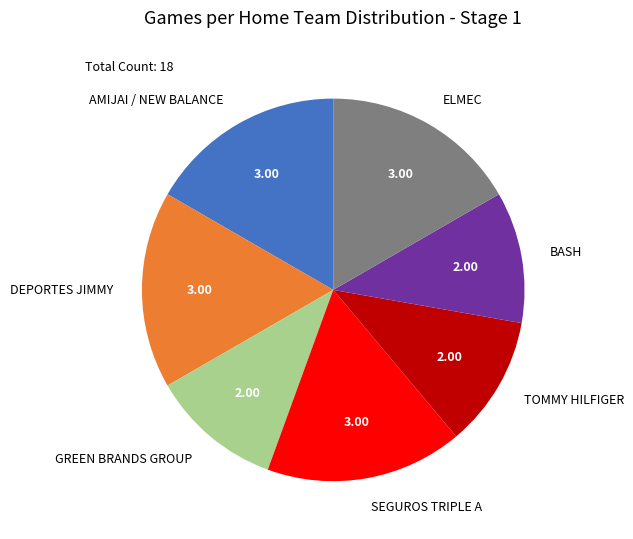

Do SEGUROS TRIPLE A and GREEN BRANDS GROUP together represent more than half of the pie?

No